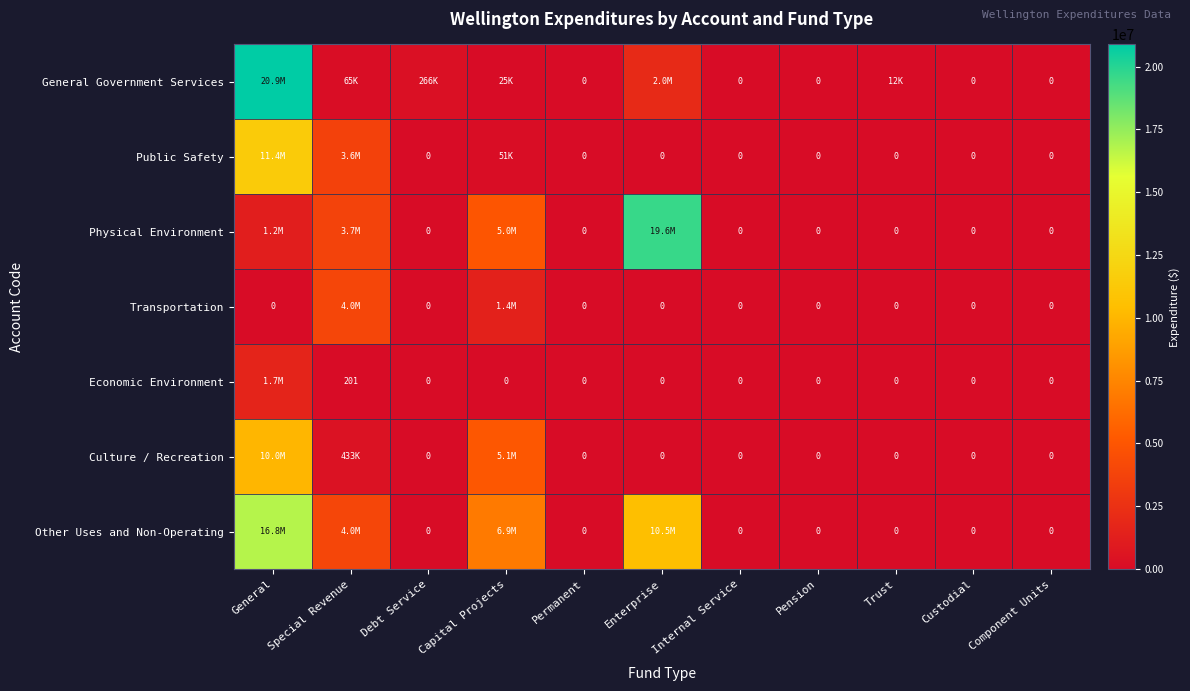

Is the value of Culture / Recreation at Custodial greater than the value of Physical Environment at General?

No